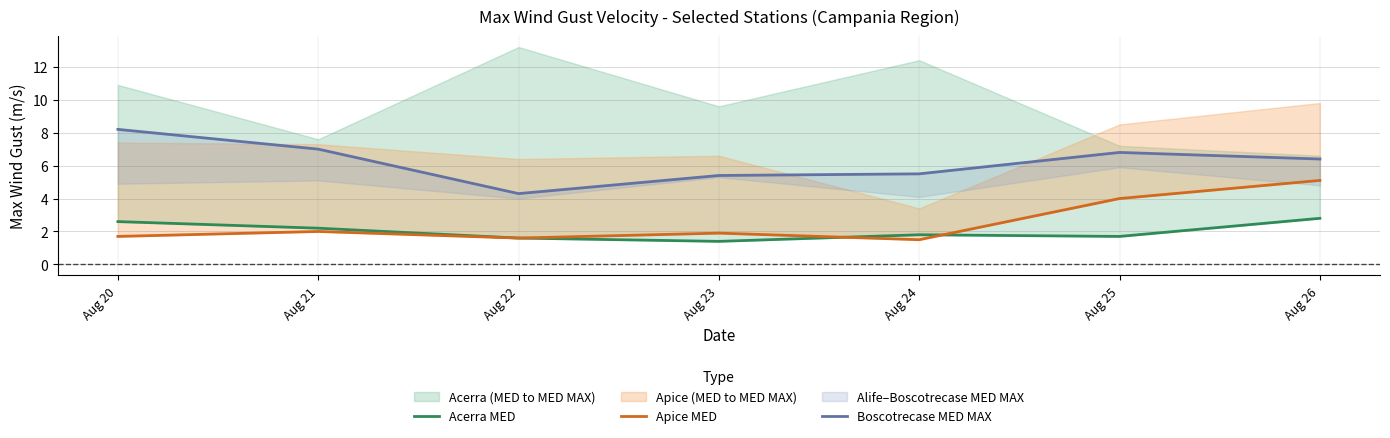

At which category does Acerra MED reach its first local peak?

Aug 24